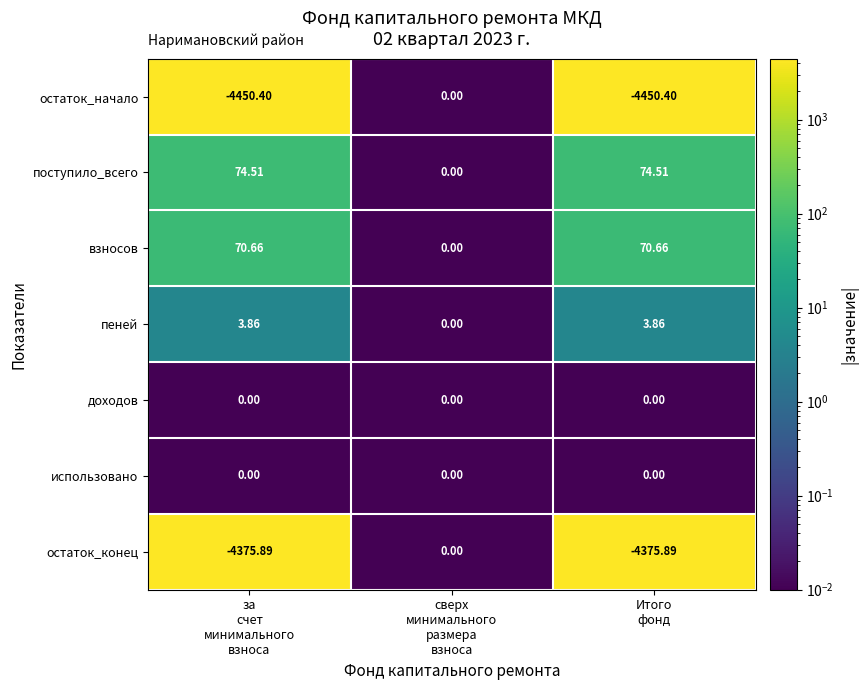

Which series has the largest range (max minus min)?

остаток_начало